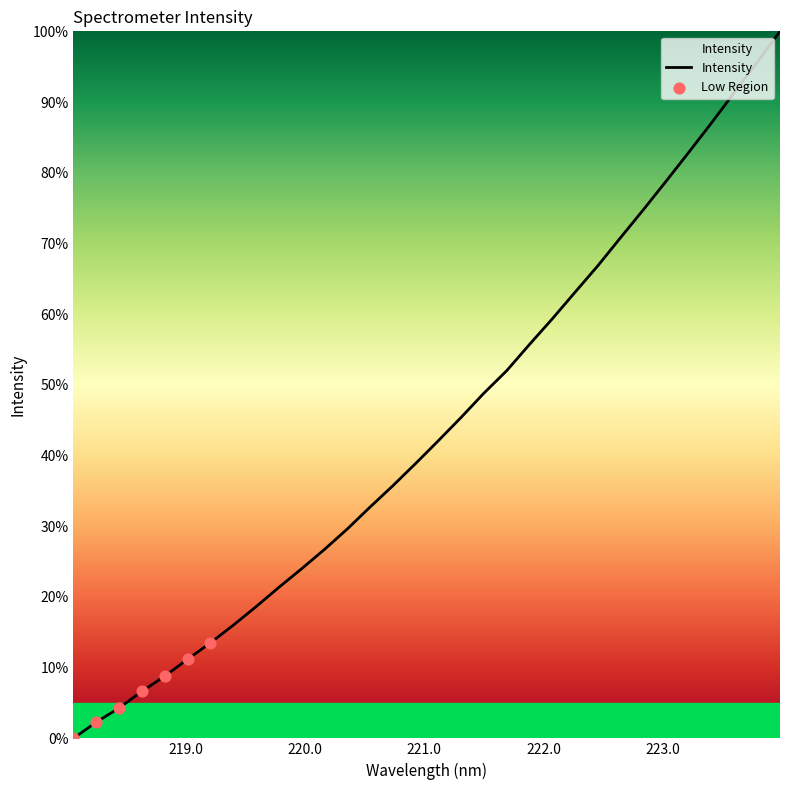

What is the greatest value displayed?

100.0